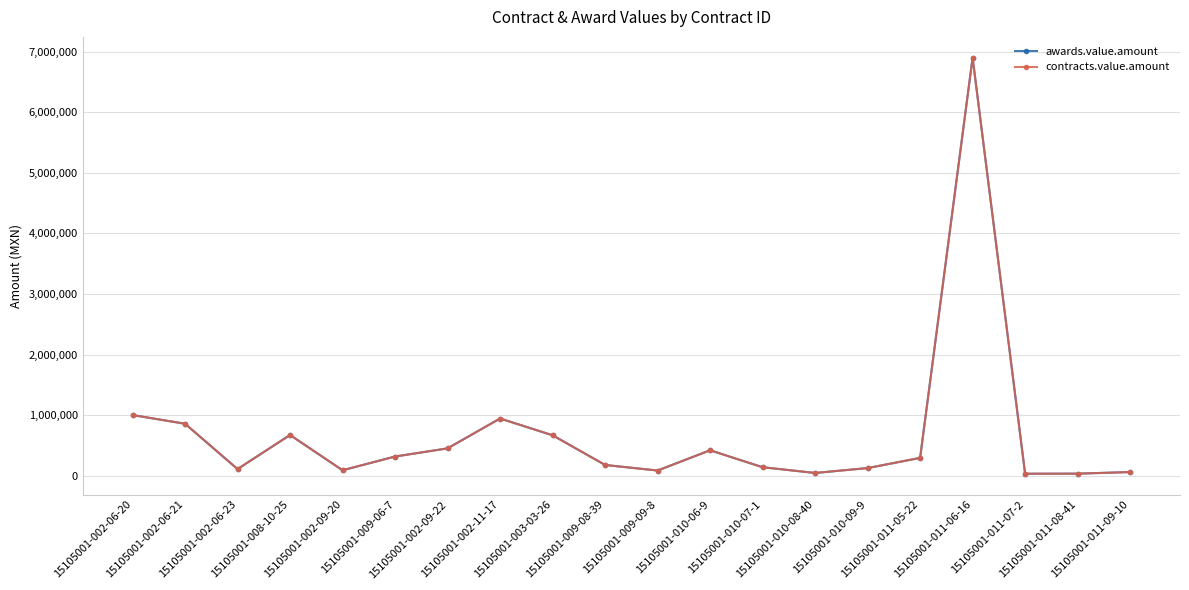

What is the sum of the awards.value.amount values at 15105001-002-06-23 and 15105001-002-09-20?

204590.5